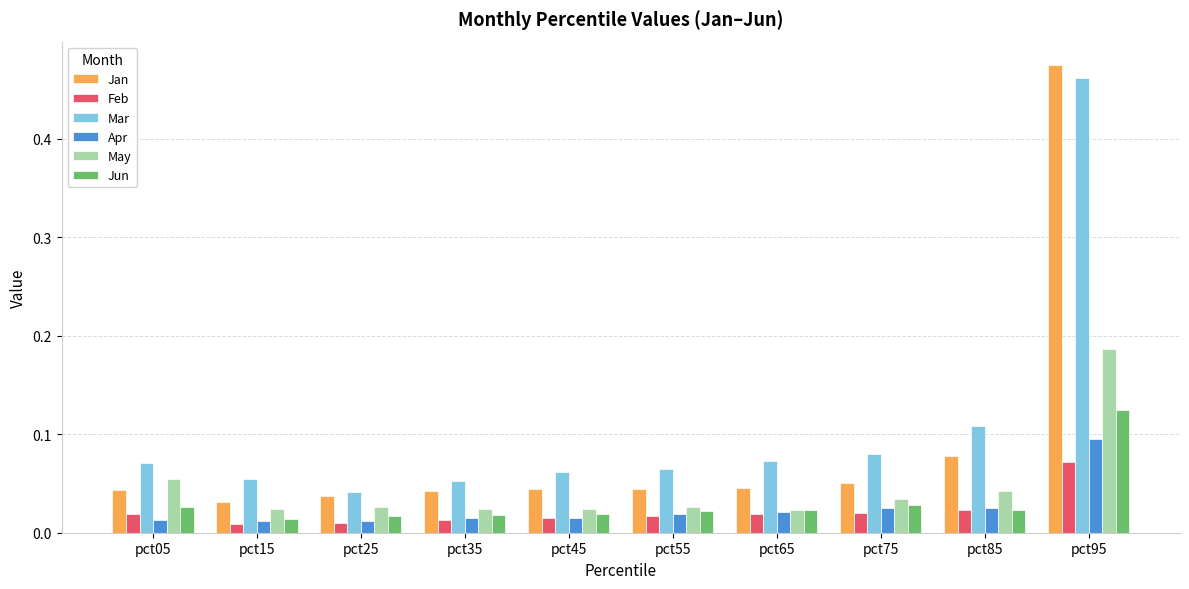

Which category has the highest value across all series?

pct95